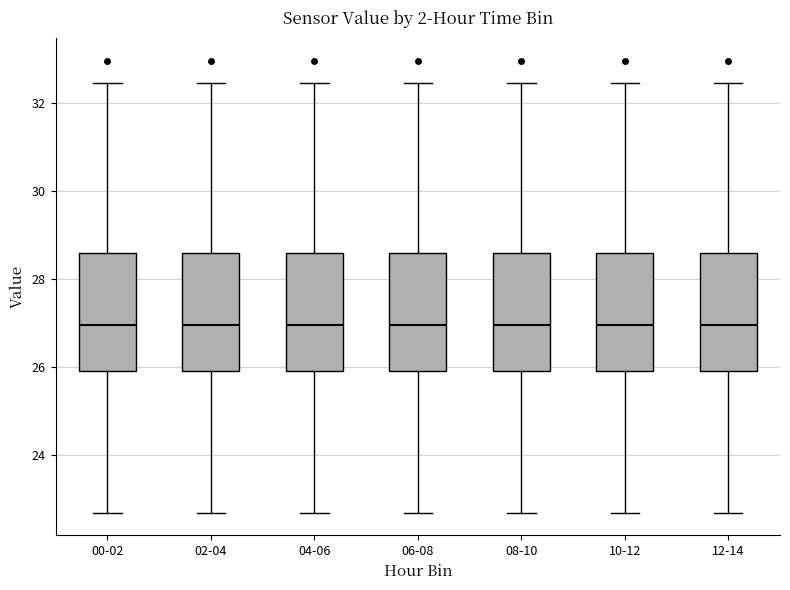

Reading left to right, read every box against the y-axis: the position of its median line, the range the box covers, and the ends of its whiskers. The values are not printed on the chart, so give them approximately, as read against the axis.

00-02: median 27.0, box 26.0 to 28.6, whiskers 22.8 to 32.4
02-04: median 27.0, box 26.0 to 28.6, whiskers 22.8 to 32.4
04-06: median 27.0, box 26.0 to 28.6, whiskers 22.8 to 32.4
06-08: median 27.0, box 26.0 to 28.6, whiskers 22.8 to 32.4
08-10: median 27.0, box 26.0 to 28.6, whiskers 22.8 to 32.4
10-12: median 27.0, box 26.0 to 28.6, whiskers 22.8 to 32.4
12-14: median 27.0, box 26.0 to 28.6, whiskers 22.8 to 32.4